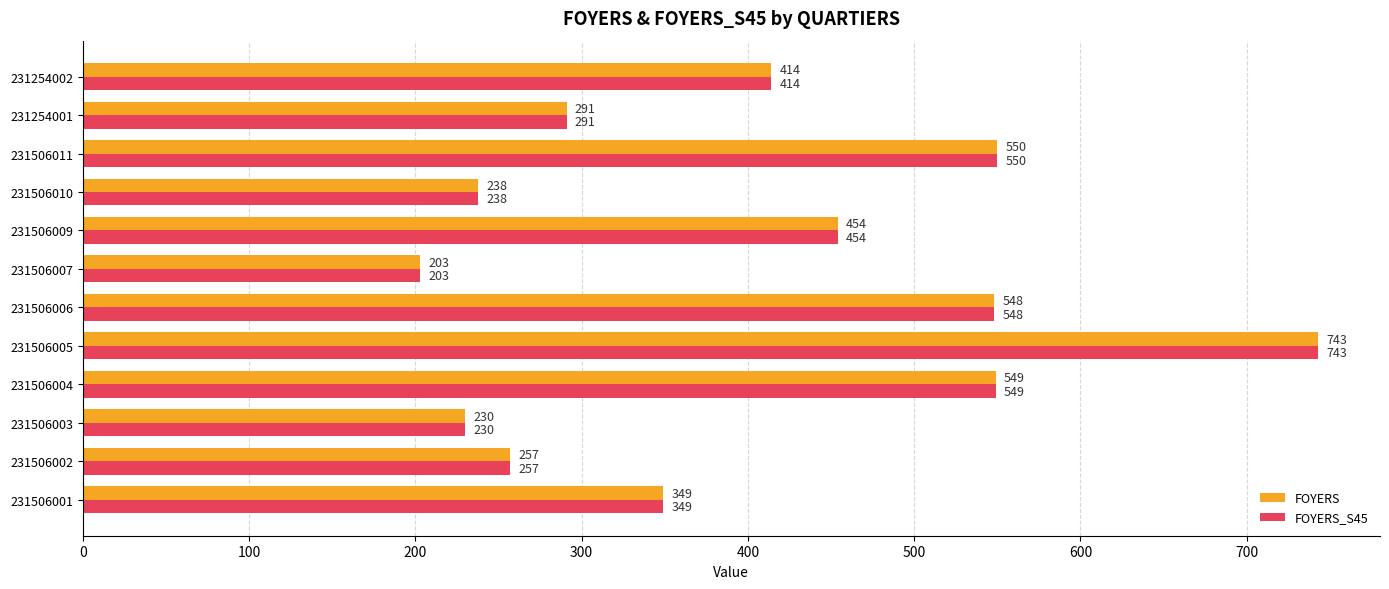

What is the sum of all FOYERS values?

4826